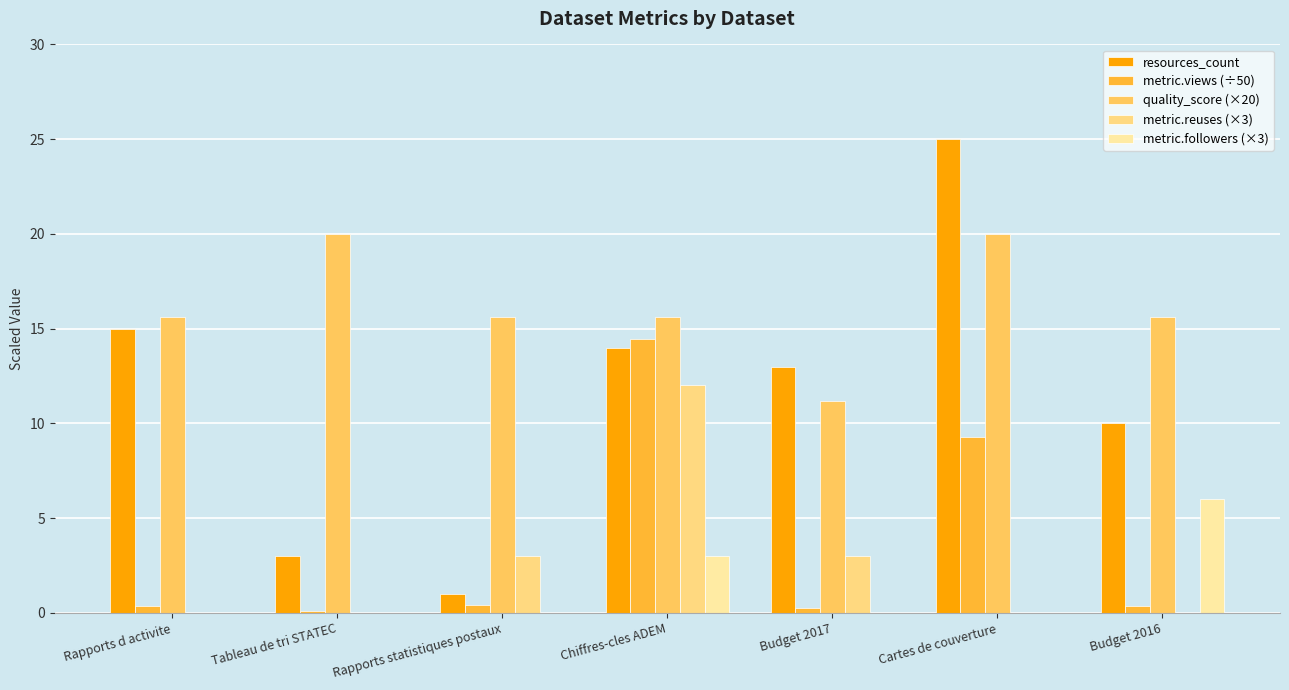

How many data points in quality_score (×20) are above 15?

6